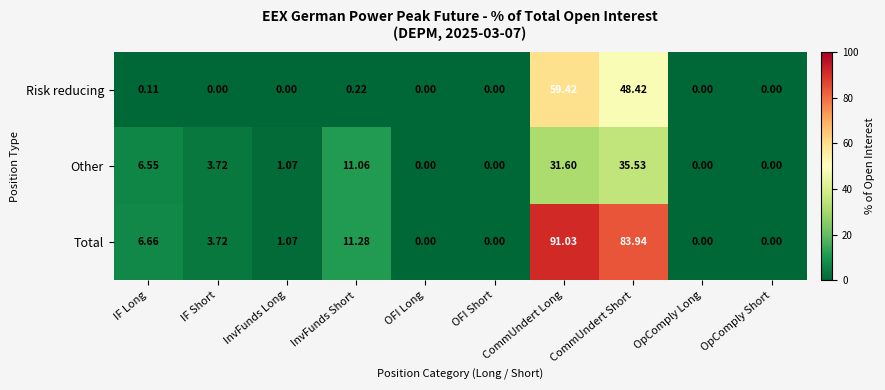

Which series has the widest spread of values?

Total